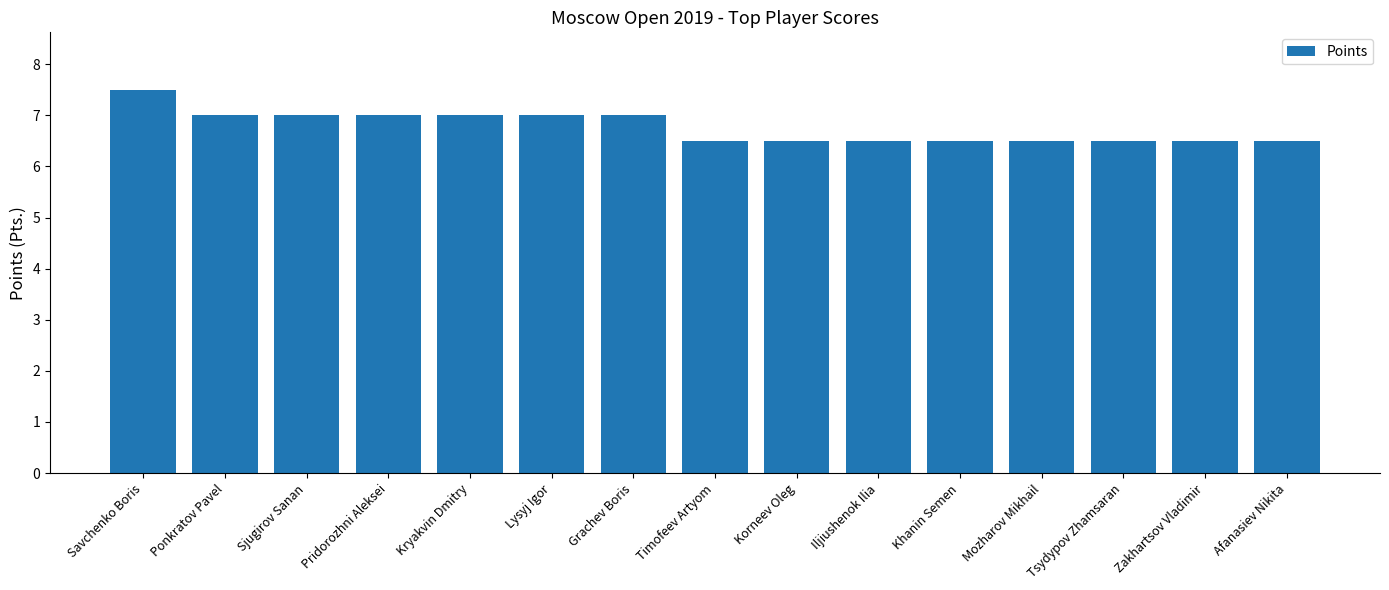

What is the average value?

6.8